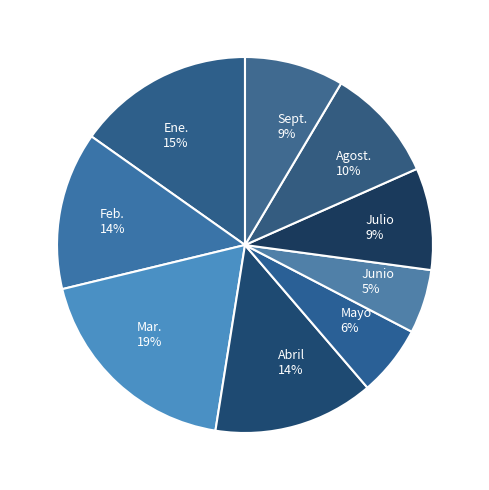

Is the sum of Mar. and Abril greater than half?

No